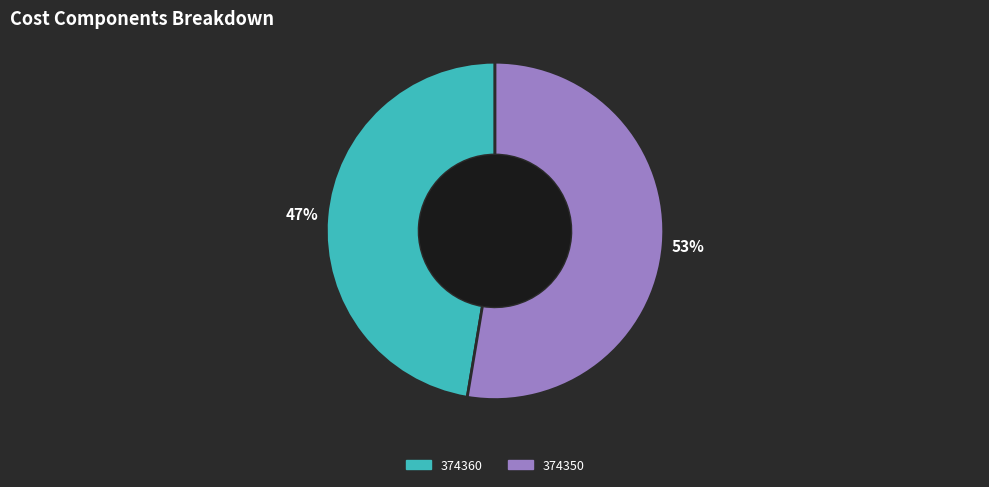

True or false: 374350 accounts for 44% of the total.

False